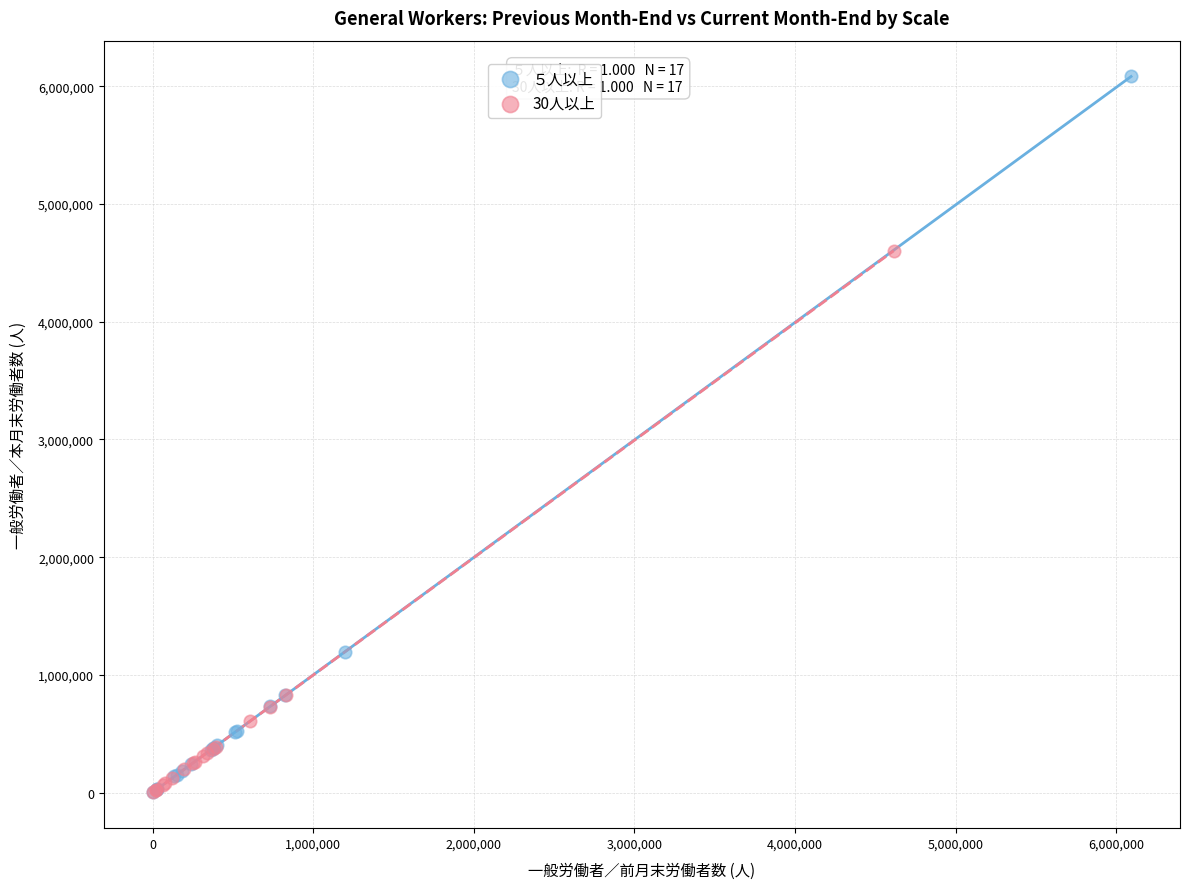

What are all the series names shown in the legend?

５人以上, 30人以上